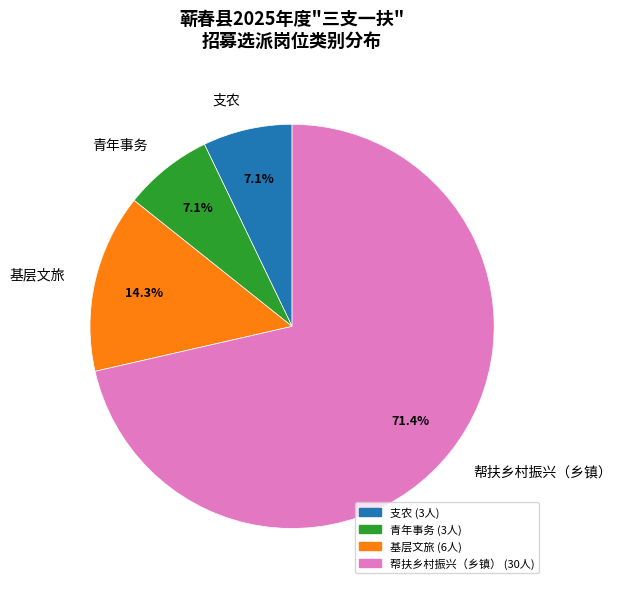

To the nearest percent, what percentage of the pie is 帮扶乡村振兴（乡镇）?

71%